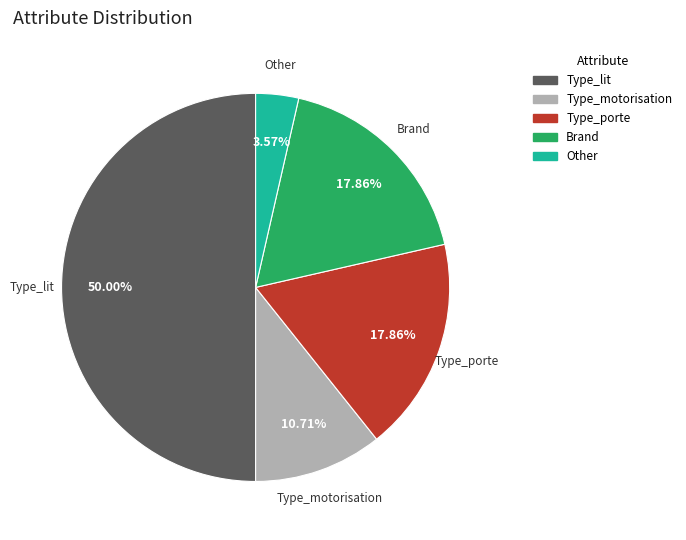

What is the ratio of the value at Type_motorisation to the value at Type_porte?

0.6